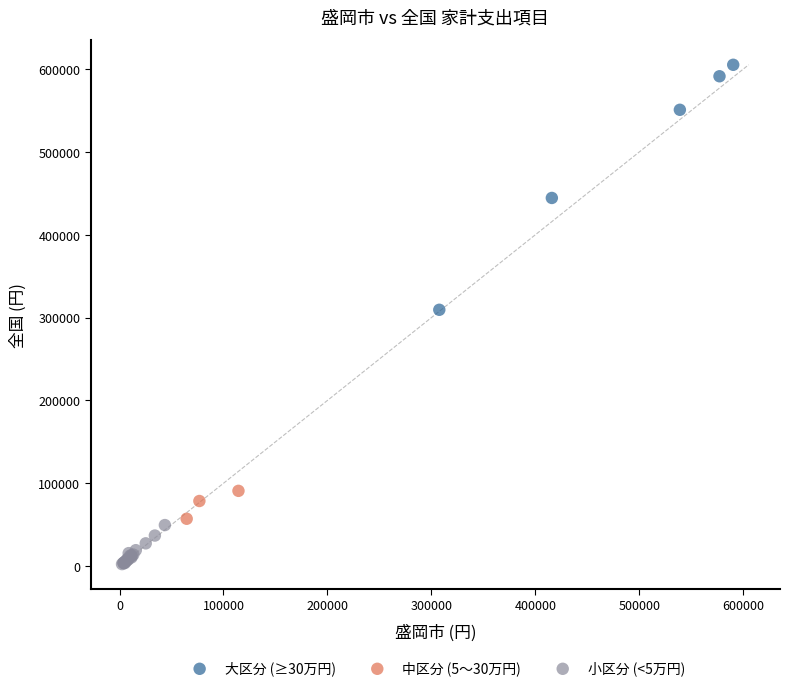

Which series has the largest Y range (max minus min)?

大区分 (≥30万円)